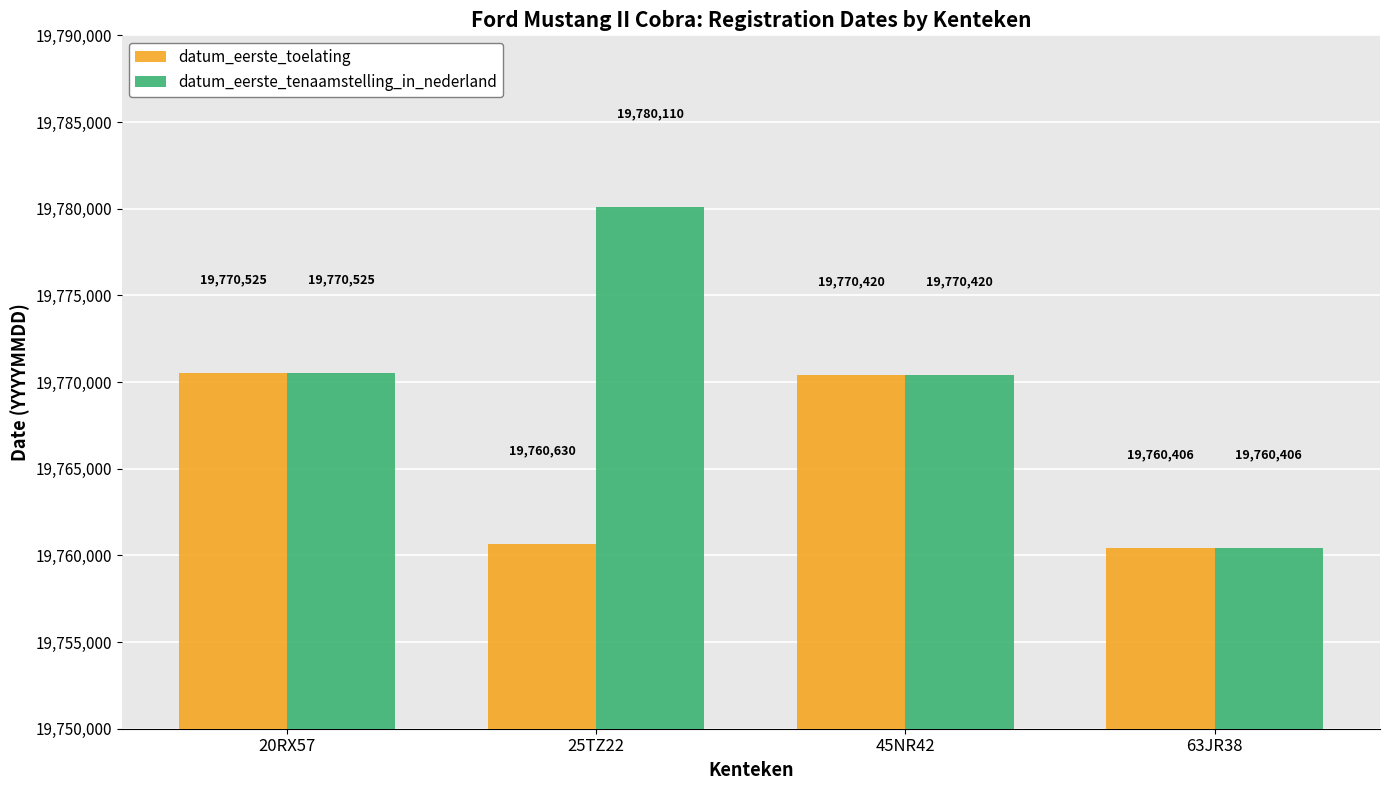

Where is datum_eerste_tenaamstelling_in_nederland nearest to the value 19770258?

45NR42